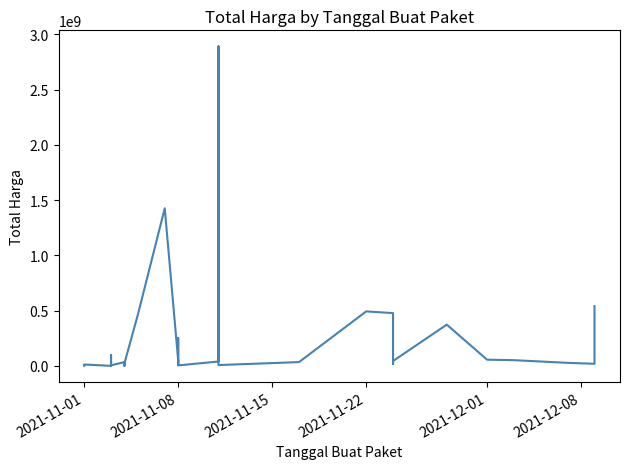

The value at 2021-12-01 is 79186277. True or false?

False